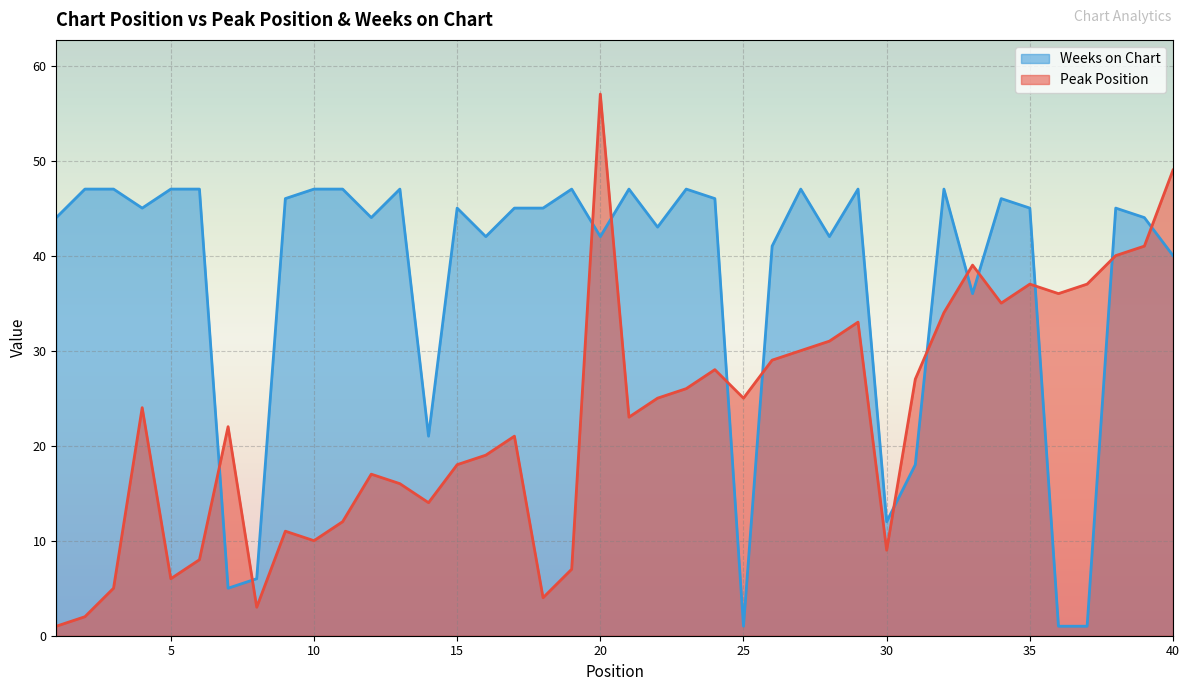

The Weeks on Chart series shows 6 at 8. True or false?

True